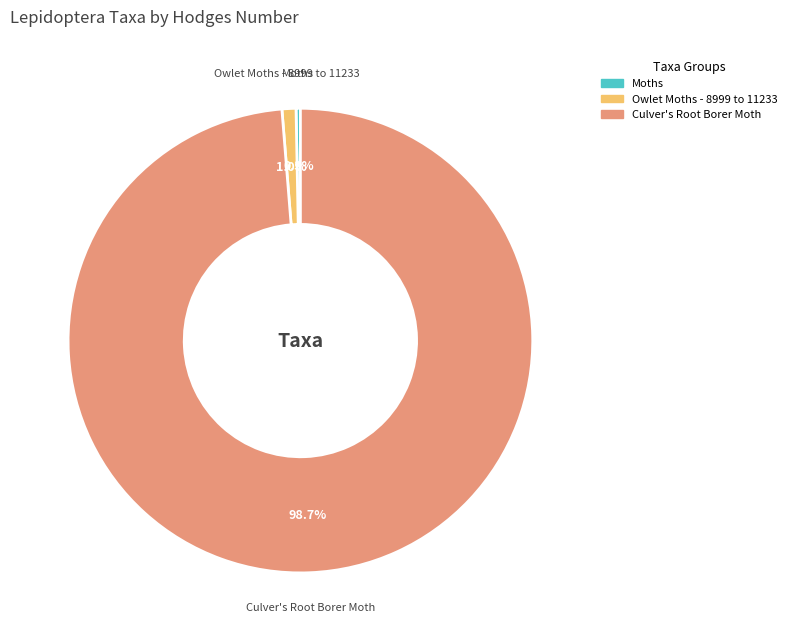

What is the smallest slice in the pie chart?

Moths